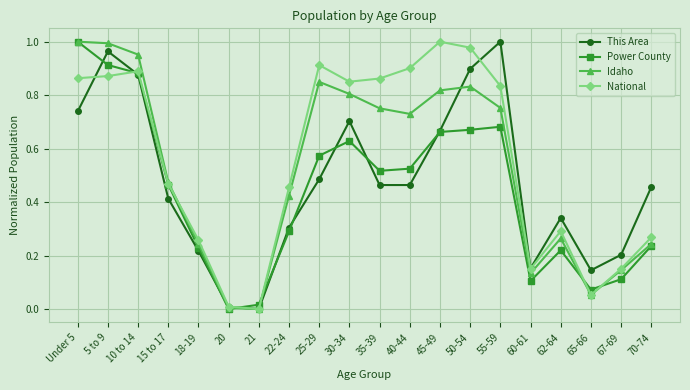

In National, how many points are higher than both neighbors (excluding endpoints)?

4